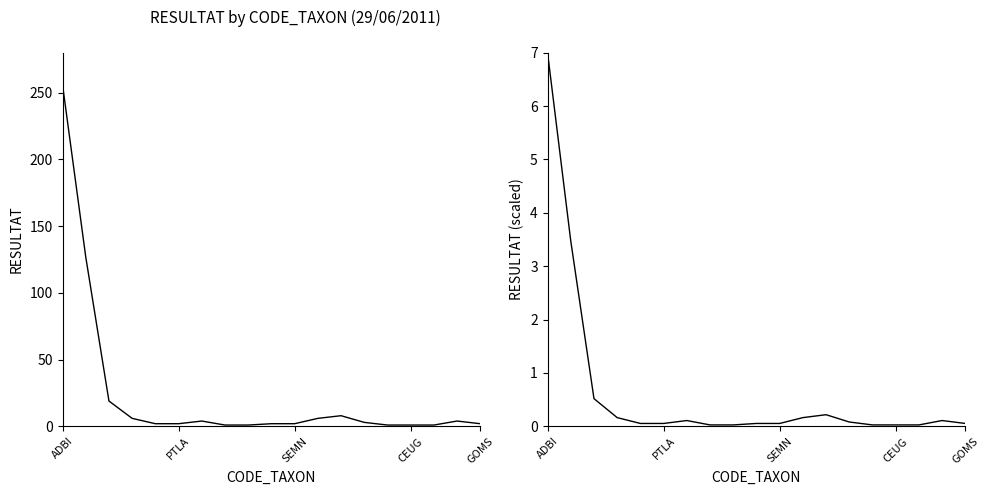

The value of RESULTAT (scaled) at 11 is 0.2. True or false?

True